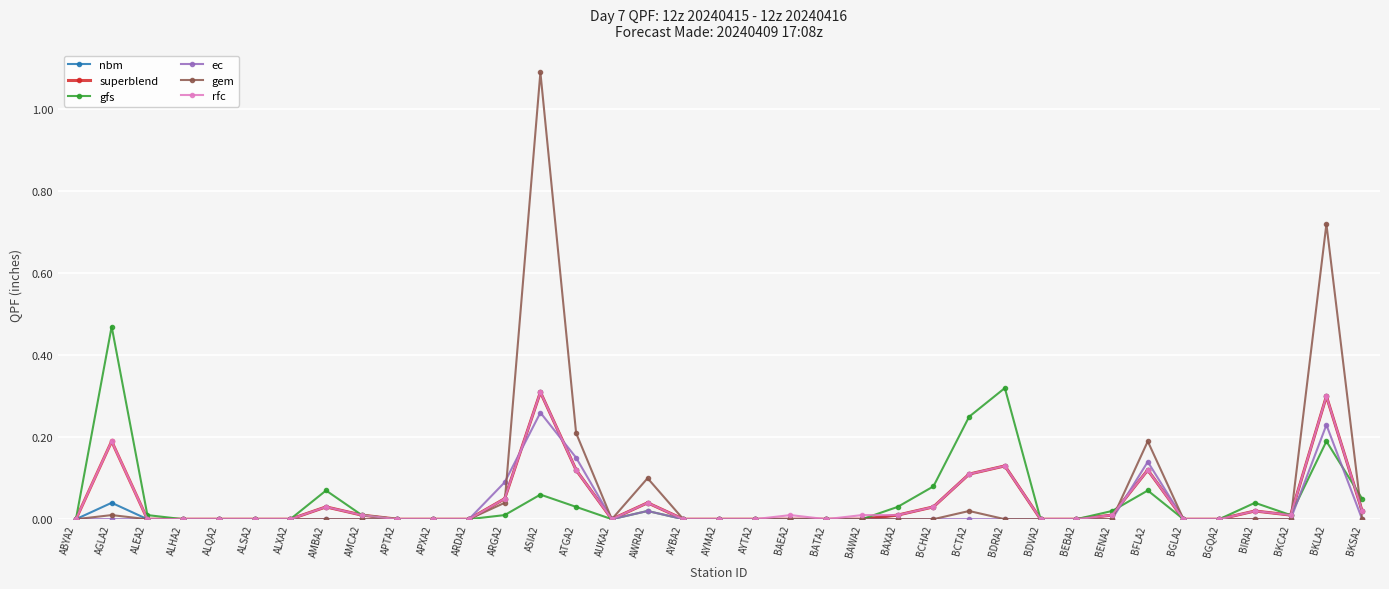

Which series has the widest spread of values?

gem